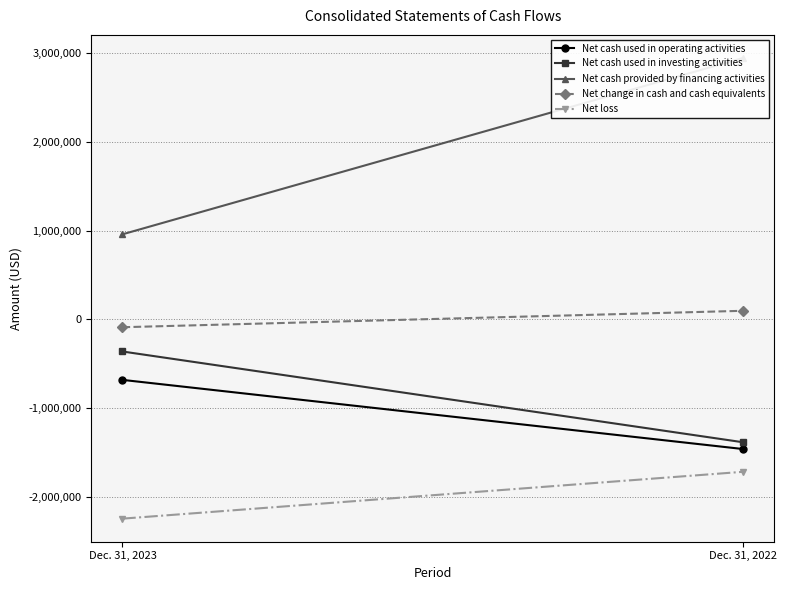

Reading left to right, what are all the values shown in this chart?

Net cash used in operating activities: Dec. 31, 2023=-683839	Dec. 31, 2022=-1463814
Net cash used in investing activities: Dec. 31, 2023=-363763	Dec. 31, 2022=-1387449
Net cash provided by financing activities: Dec. 31, 2023=957458	Dec. 31, 2022=2946408
Net change in cash and cash equivalents: Dec. 31, 2023=-90144	Dec. 31, 2022=95145
Net loss: Dec. 31, 2023=-2248650	Dec. 31, 2022=-1720189